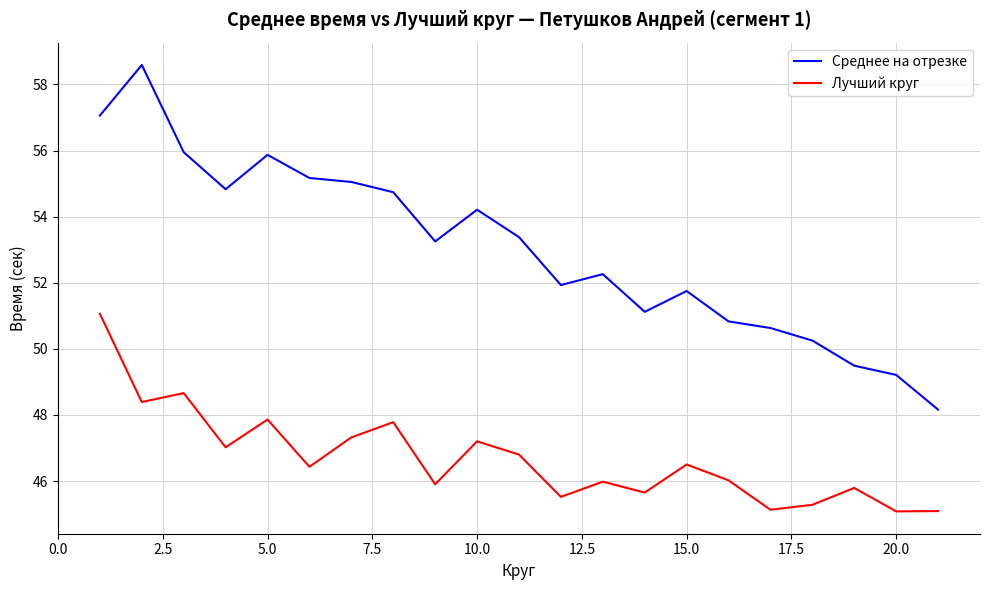

Rank the series by their maximum value, from lowest to highest.

Лучший круг, Среднее на отрезке